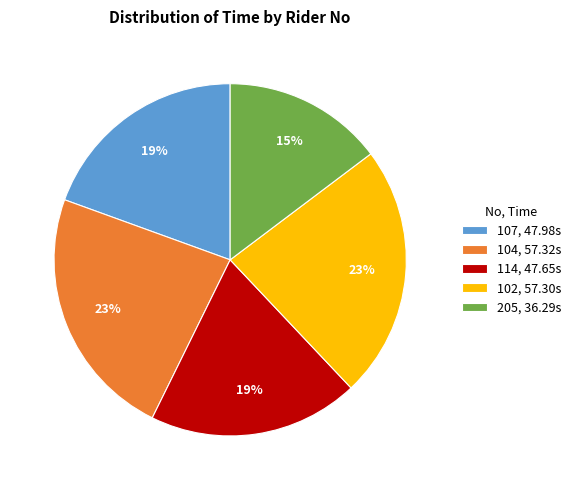

What percentage is the 107, 47.98s slice, to the nearest percent?

19%